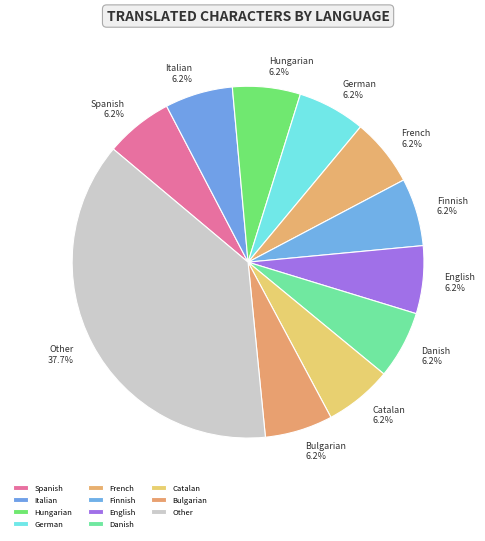

What is the largest slice in the pie chart?

Other